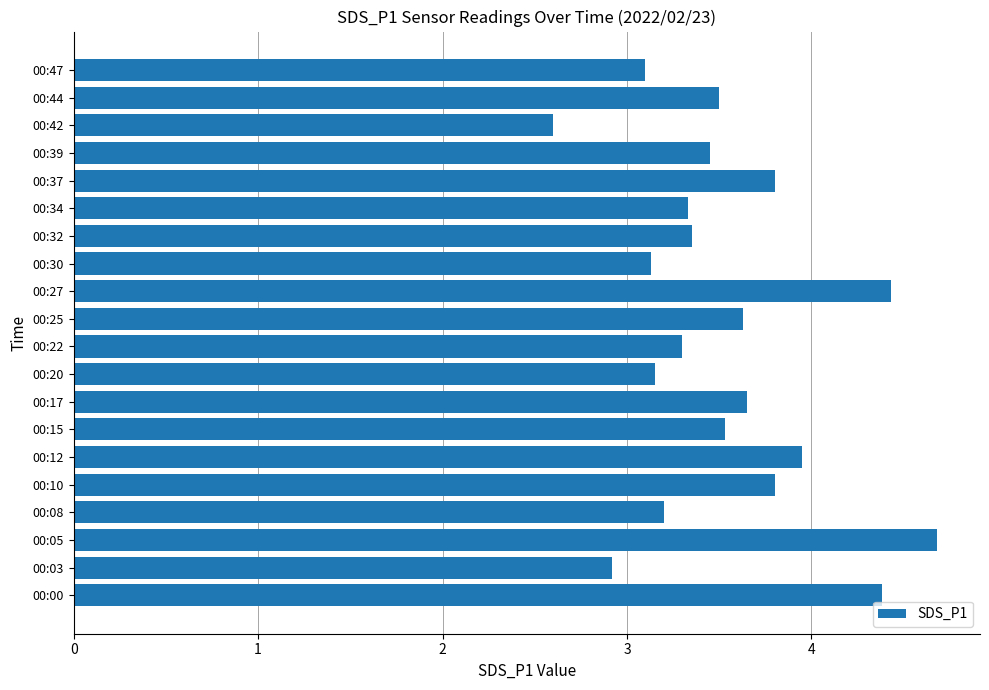

How many values are below 3?

2